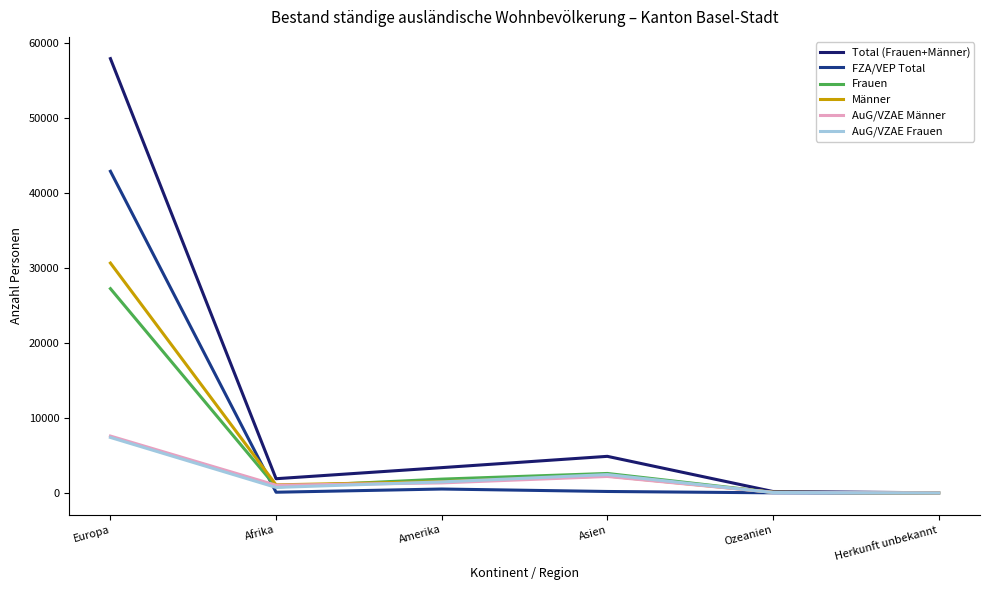

What is the difference between the maximum and minimum values in the AuG/VZAE Frauen series?

7396